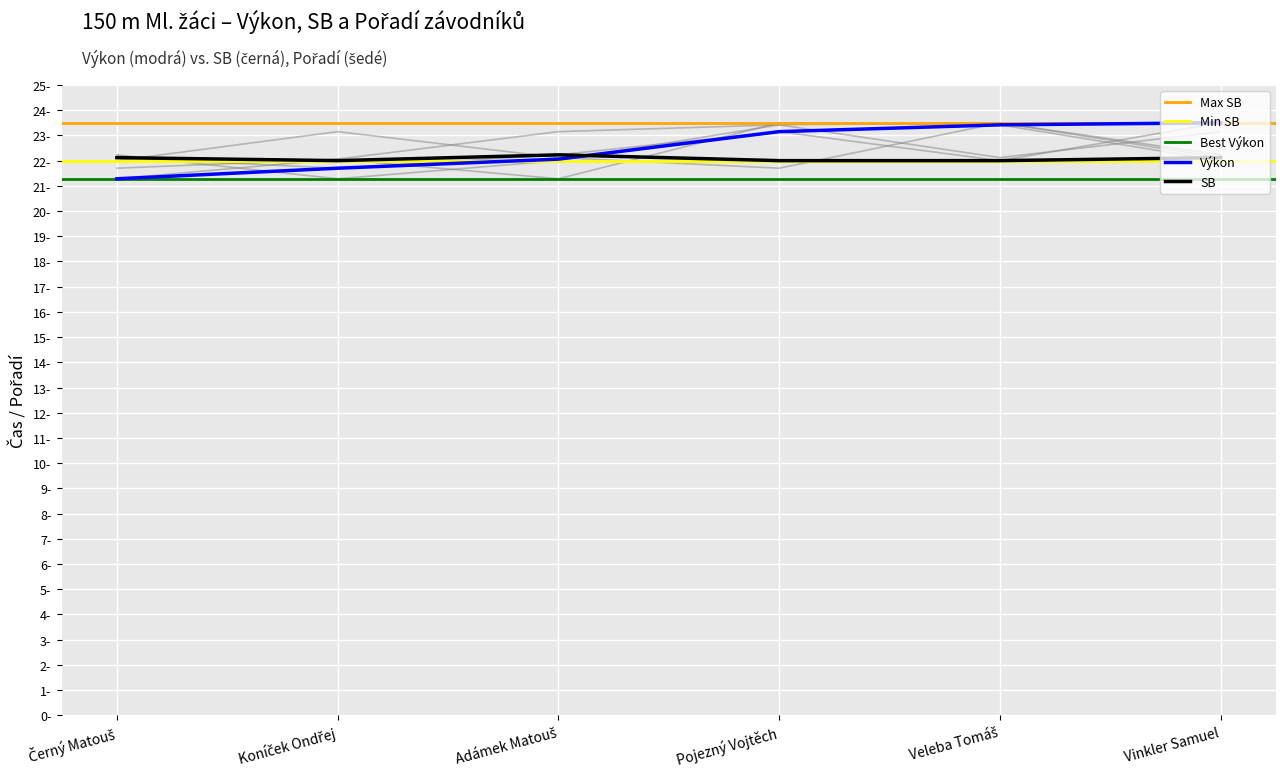

How many interior local peaks does the SB series have?

1